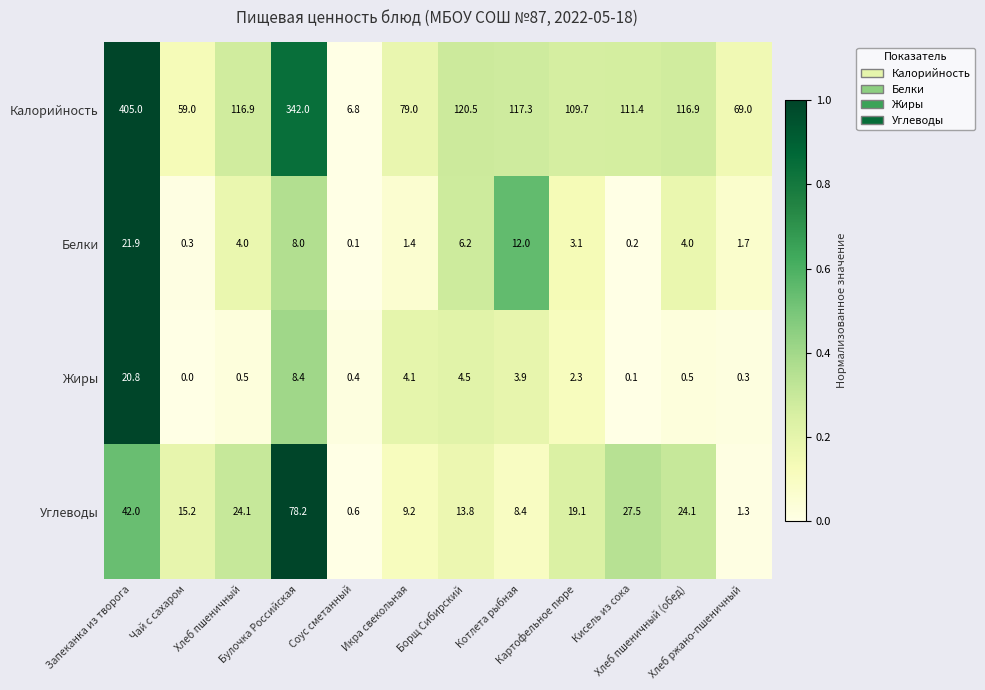

What is the maximum value for Белки?

21.9